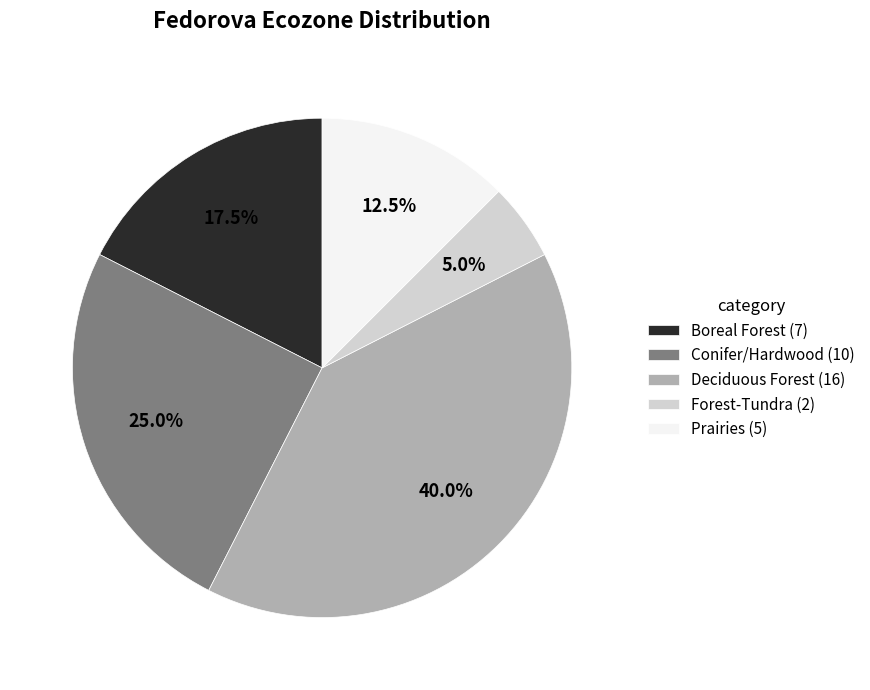

Is there a majority slice in this chart?

No